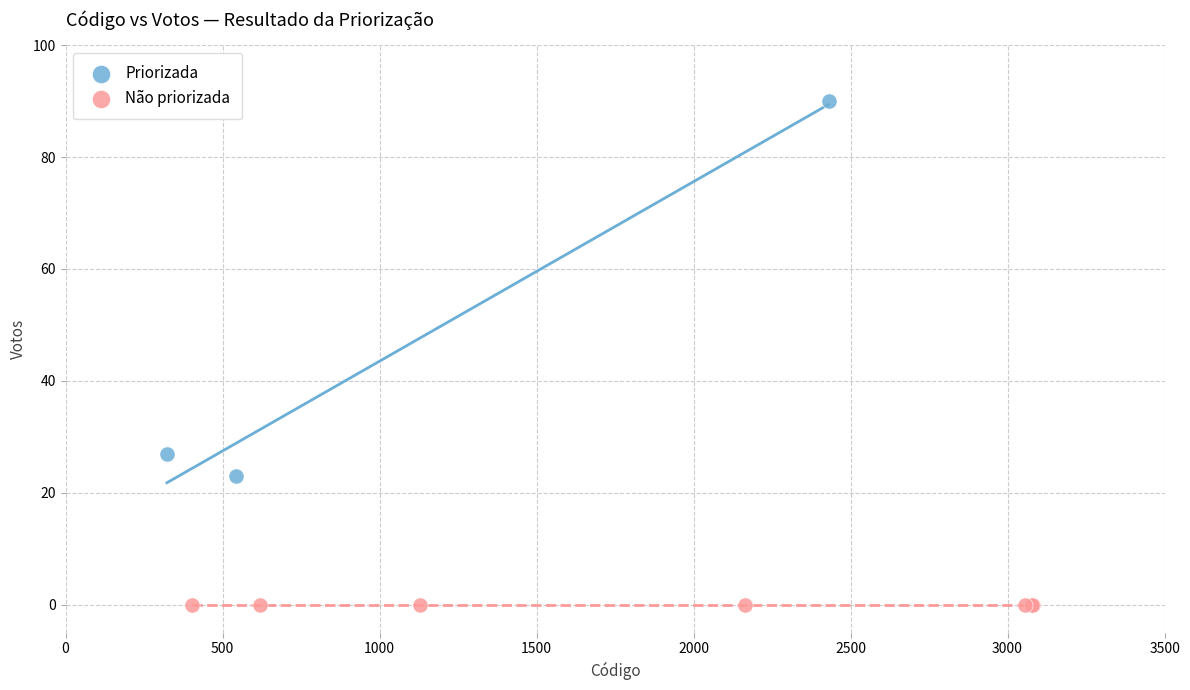

Which series reaches the minimum Y coordinate?

Não priorizada